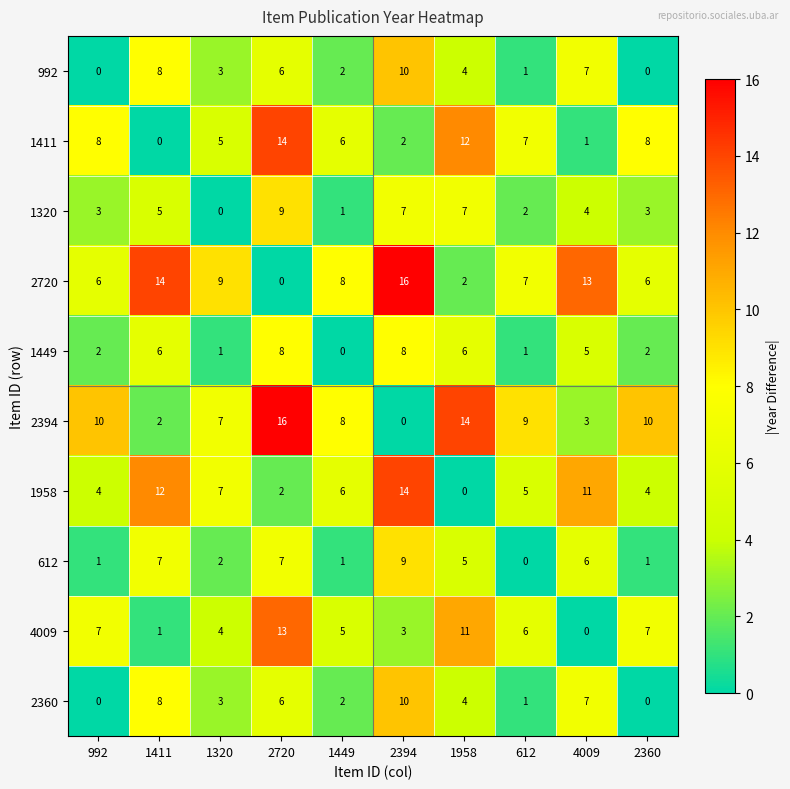

Where does the 1958 series first go above 6?

1411